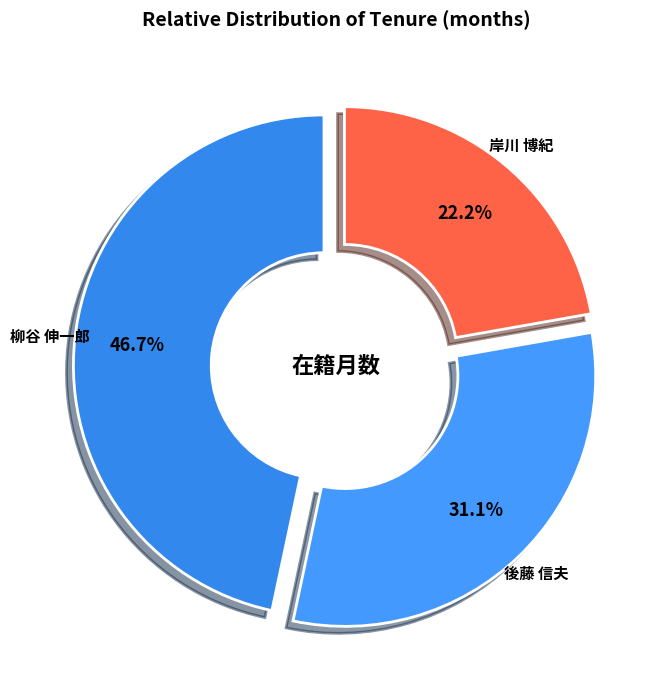

To the nearest percent, what is the difference between the largest and smallest slice percentages?

24%